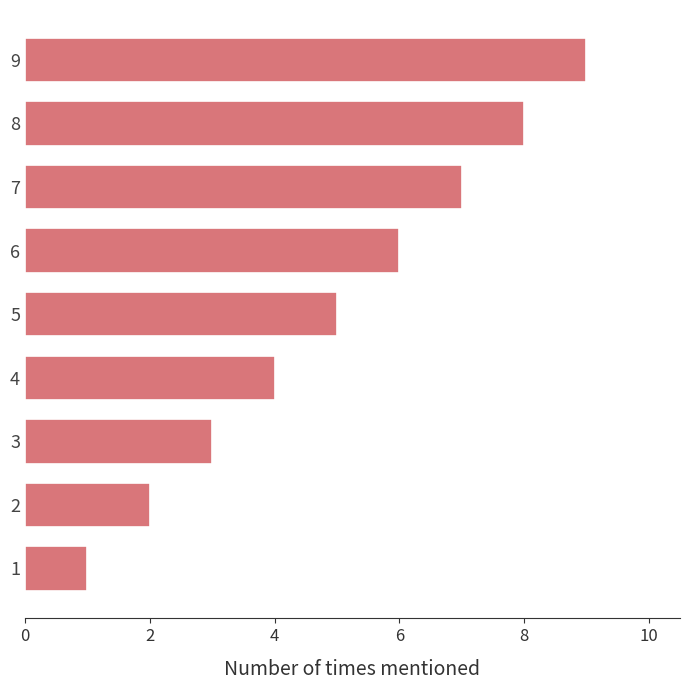

What is the maximum value shown in the chart?

9